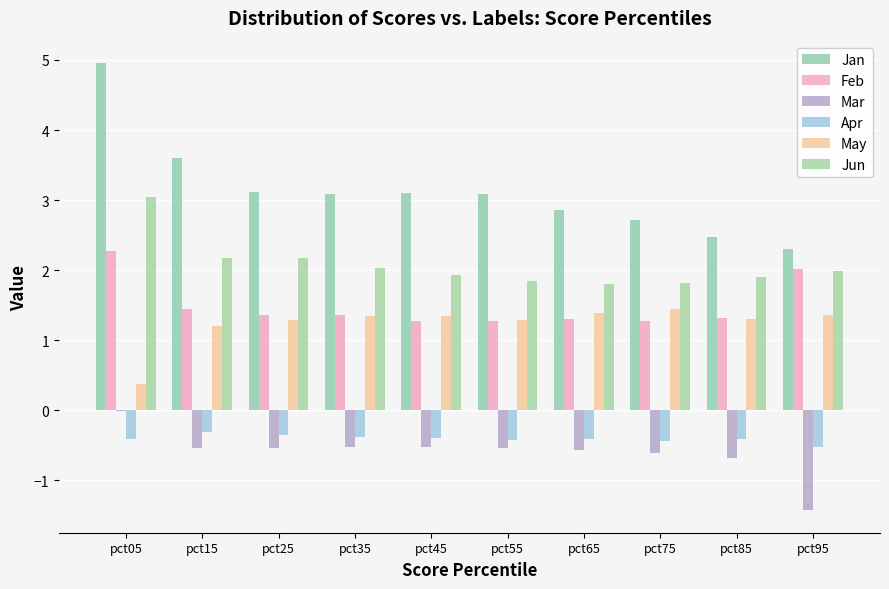

What is the difference between the Jun values at pct85 and pct55?

0.1